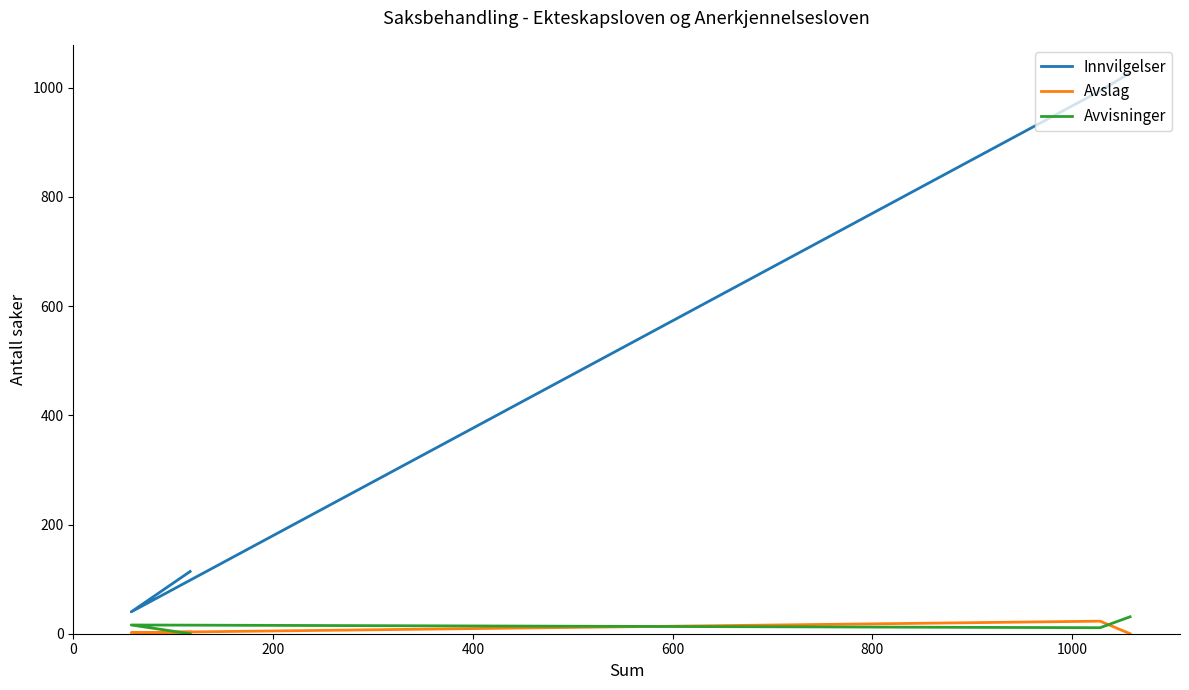

How many times do Avvisninger and Avslag cross each other?

3